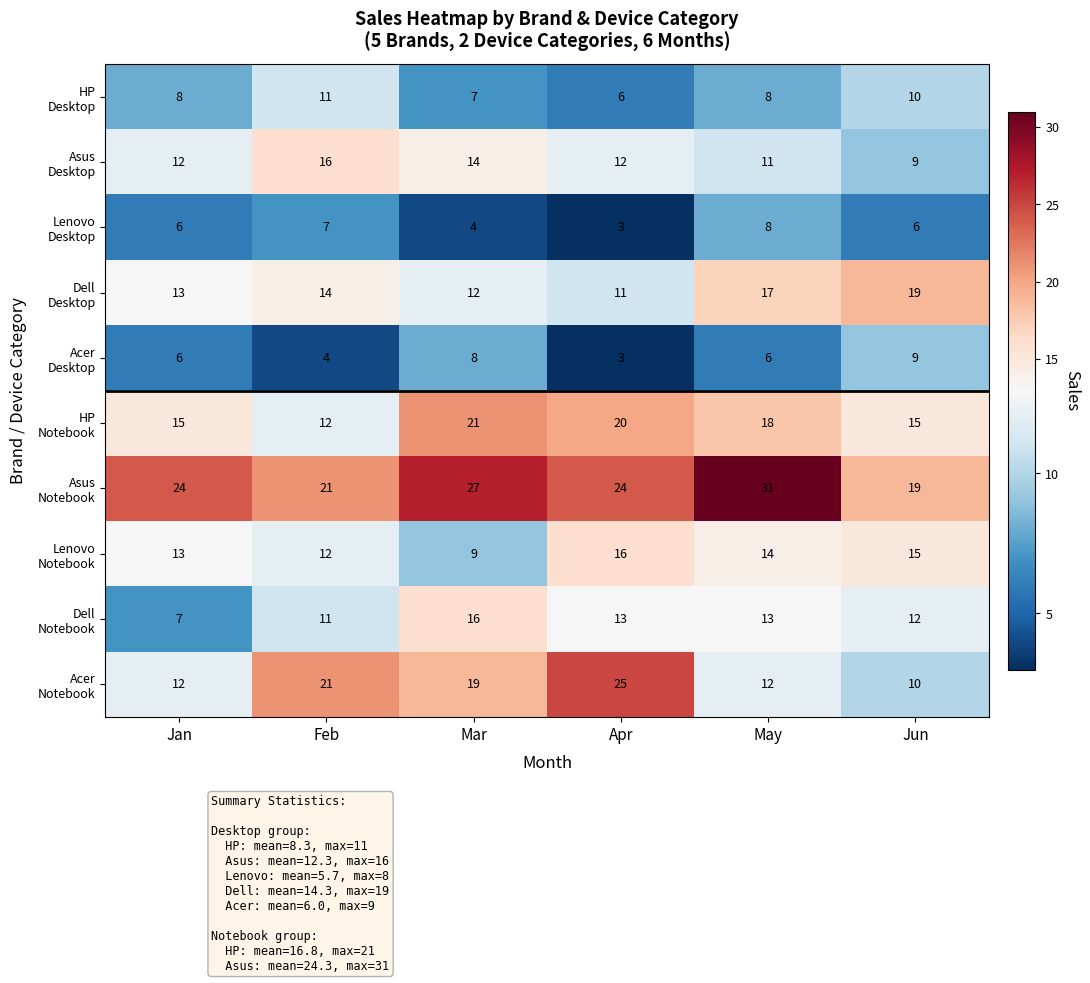

What is the difference between the highest and lowest values at Apr?

22